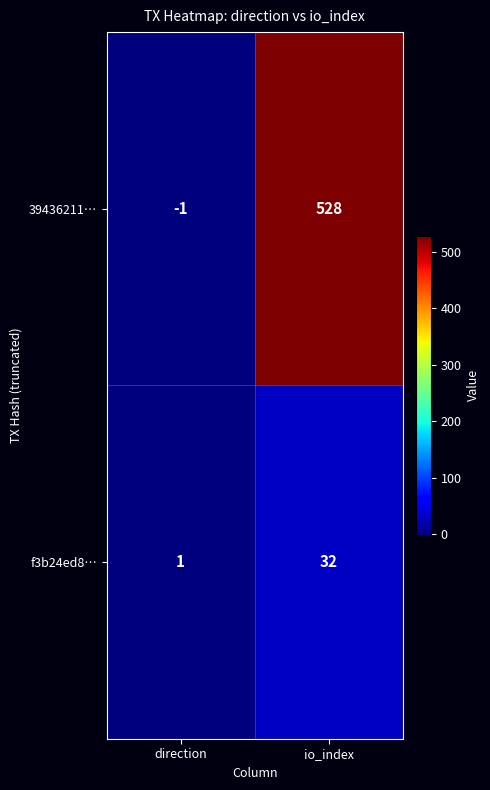

What is the difference between the maximum and minimum values in the 39436211… series?

529